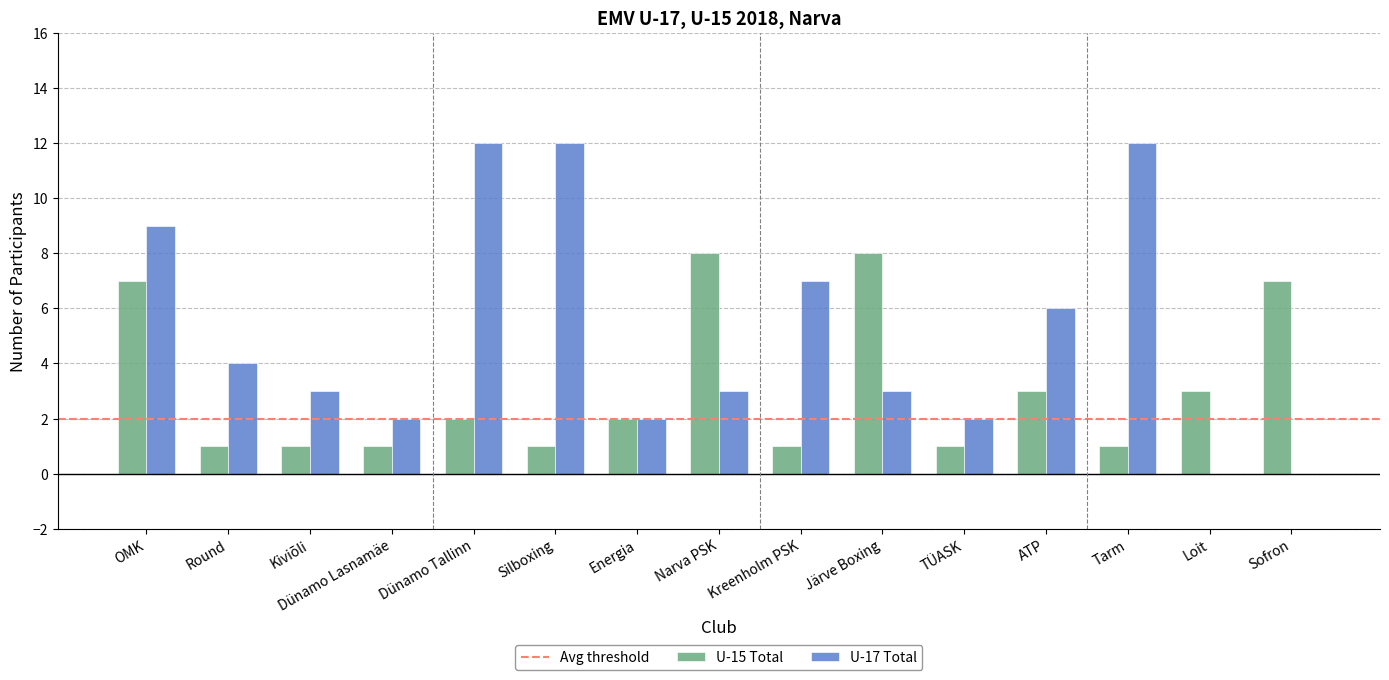

Which series changed the most between Dünamo Tallinn and Energia?

U-17 Total